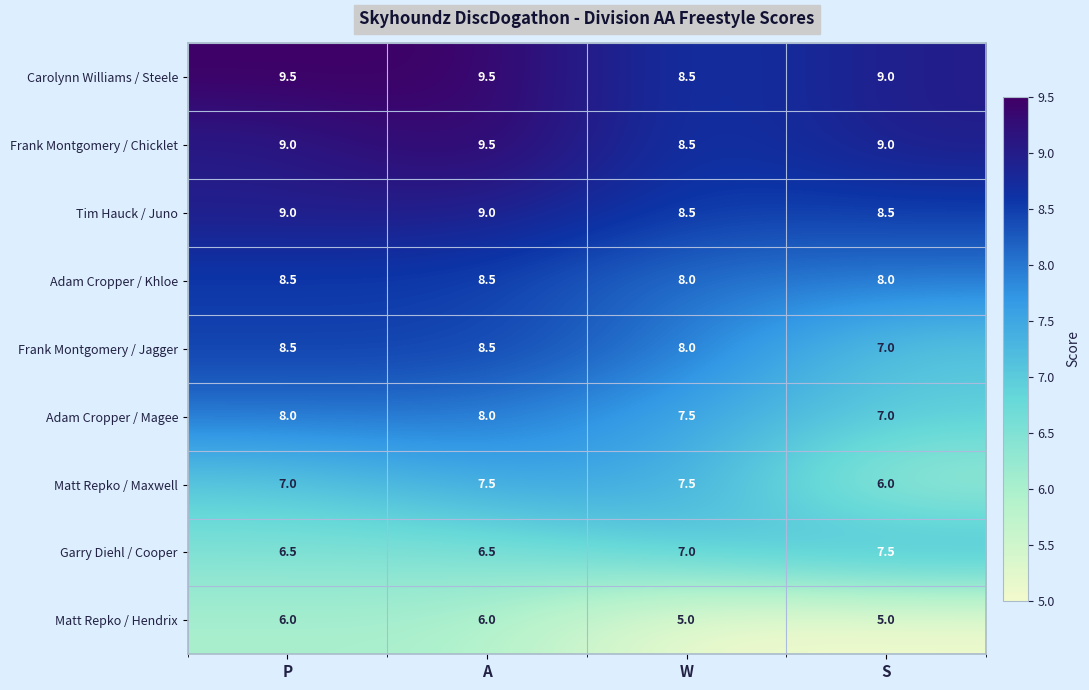

What is the difference between the highest and lowest values at S?

4.0